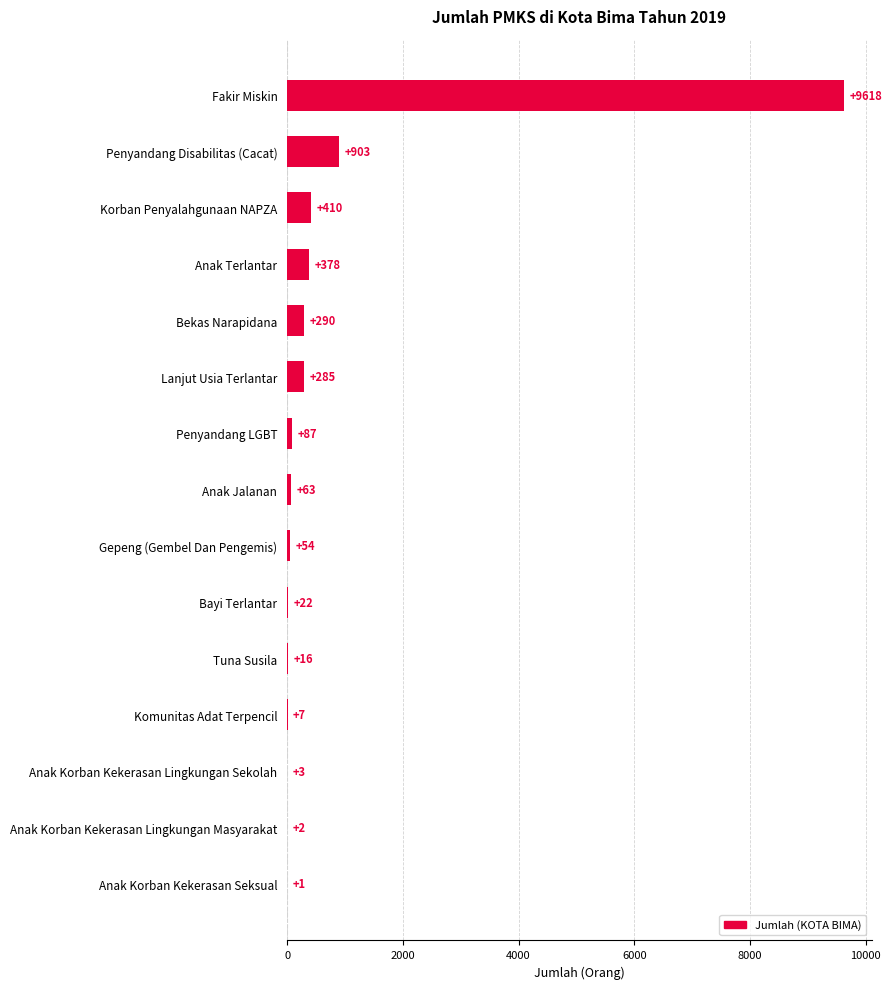

What is the change in value from Lanjut Usia Terlantar to Bekas Narapidana?

+5